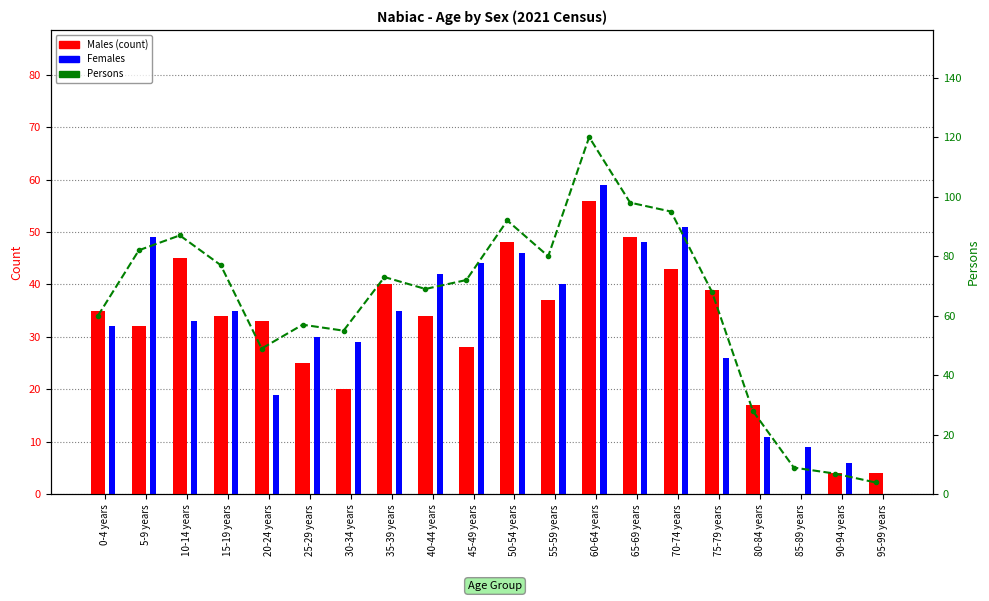

What is the difference between the Females values at 75-79 years and 90-94 years?

20